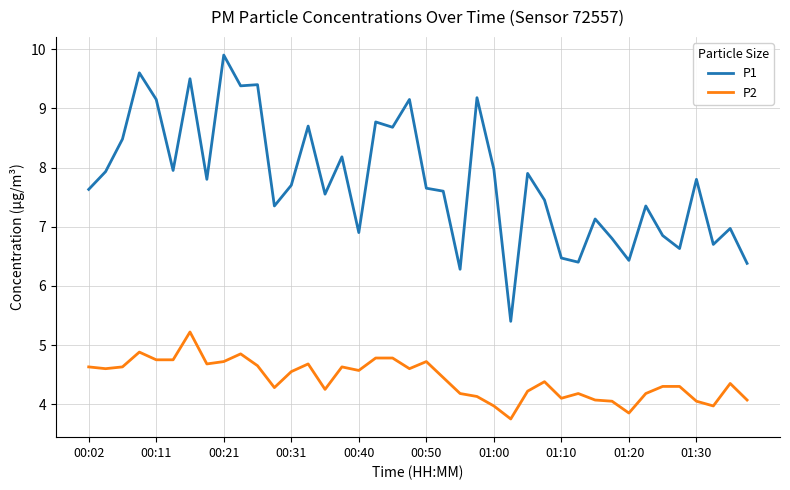

What is the minimum value for P2?

3.8